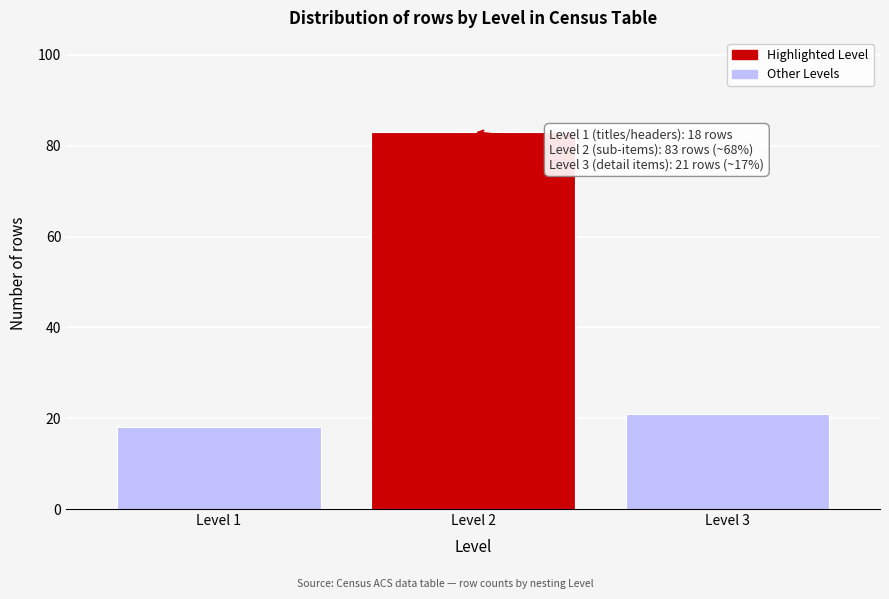

Reading left to right, list all the values displayed in this chart.

18	83	21